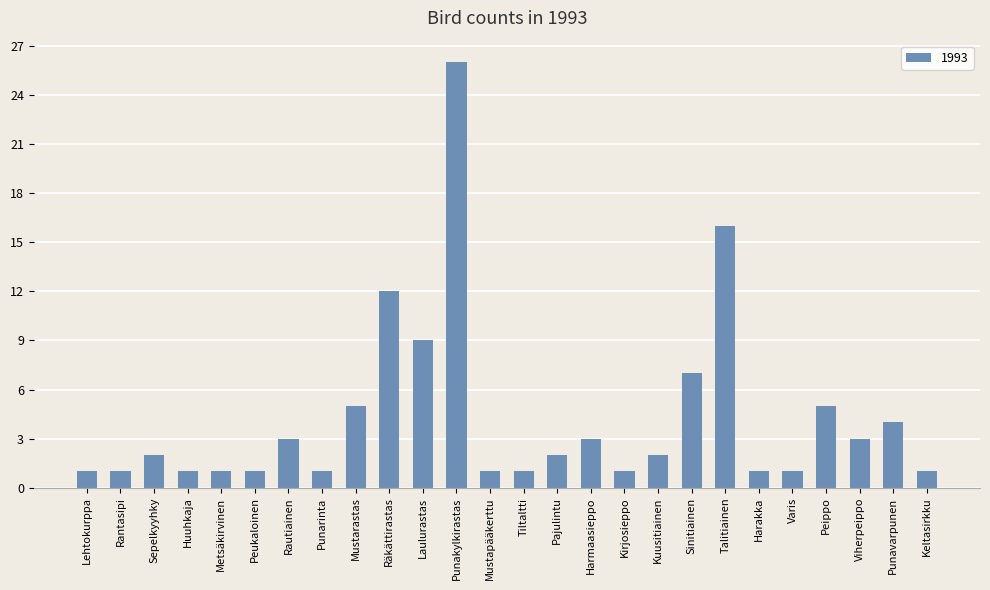

At which label is the value closest to 13?

Räkättirastas